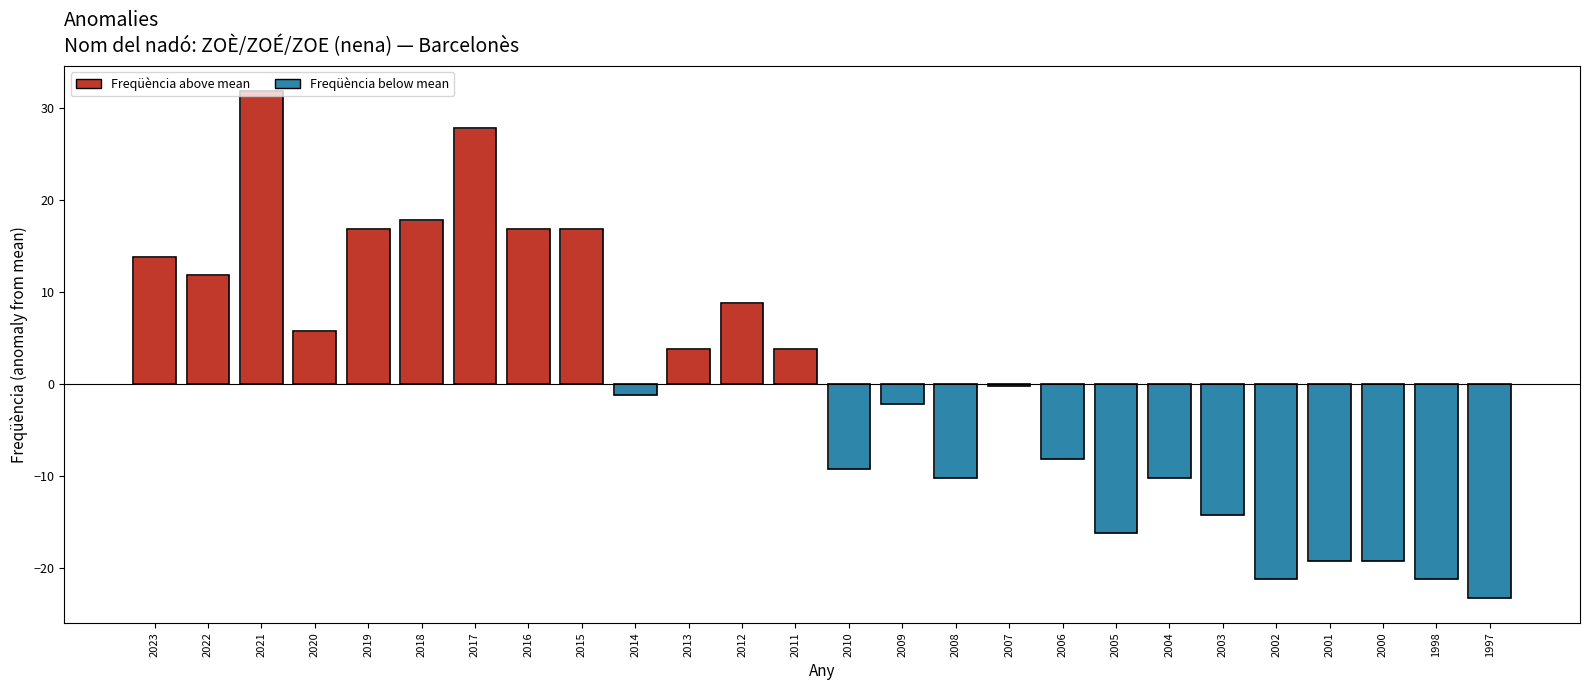

Reading right to left, what are all the values shown in this chart?

1997=-23.2	1998=-21.2	2000=-19.2	2001=-19.2	2002=-21.2	2003=-14.2	2004=-10.2	2005=-16.2	2006=-8.2	2007=-0.2	2008=-10.2	2009=-2.2	2010=-9.2	2011=3.8	2012=8.8	2013=3.8	2014=-1.2	2015=16.8	2016=16.8	2017=27.8	2018=17.8	2019=16.8	2020=5.8	2021=31.8	2022=11.8	2023=13.8